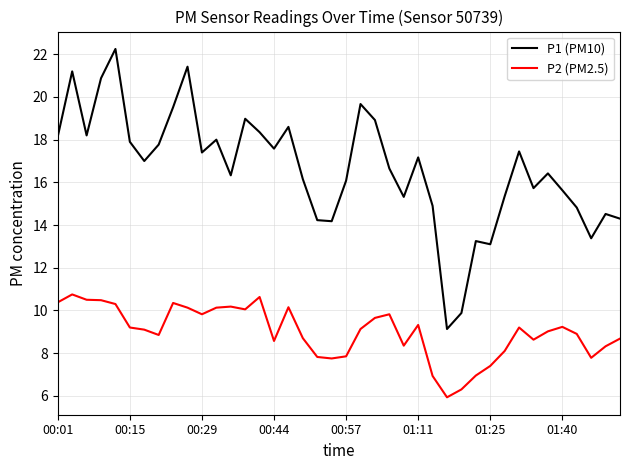

Which series has the largest total across all categories?

P1 (PM10)